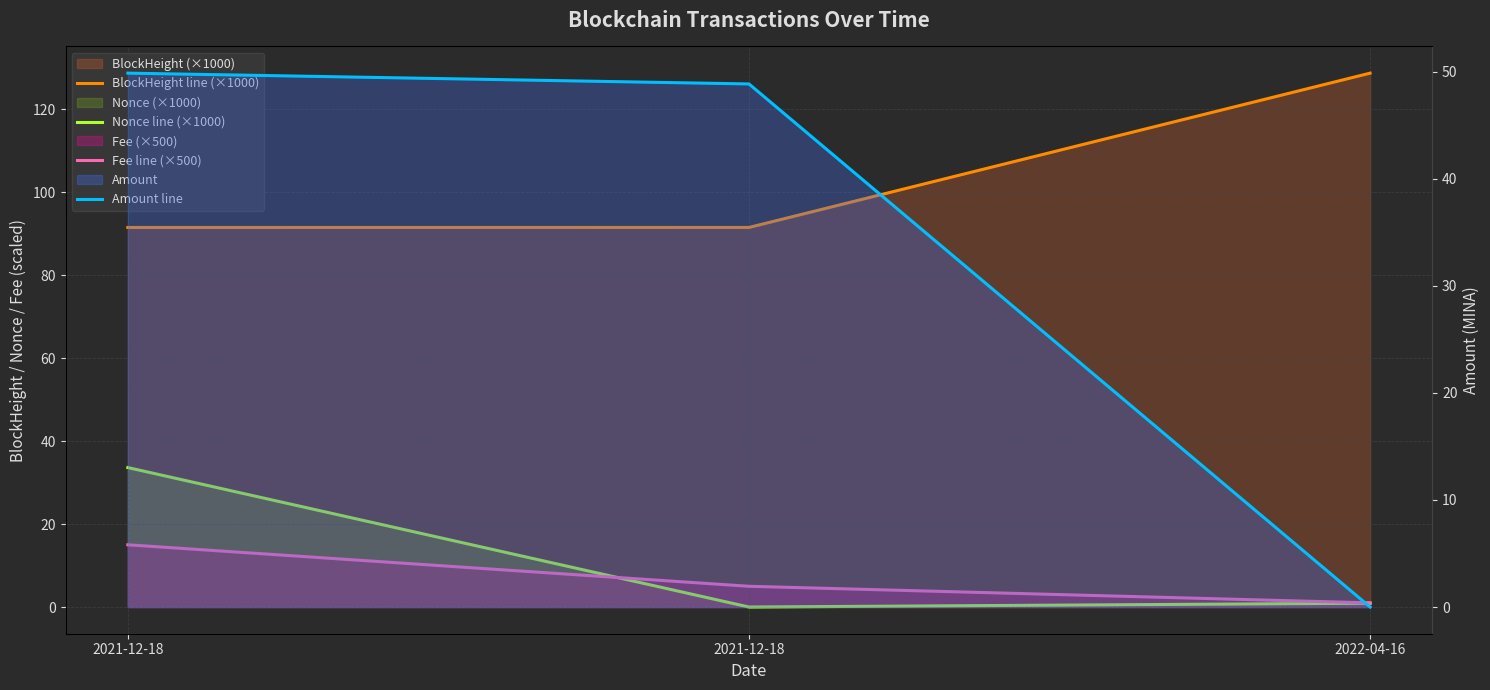

What is the average value of the BlockHeight line (×1000) series?

103.9